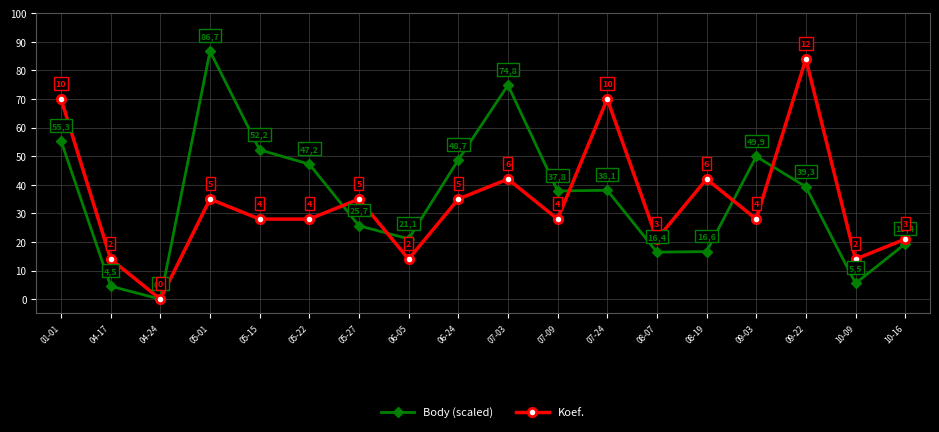

Where is the first local minimum for Body (scaled)?

04-24